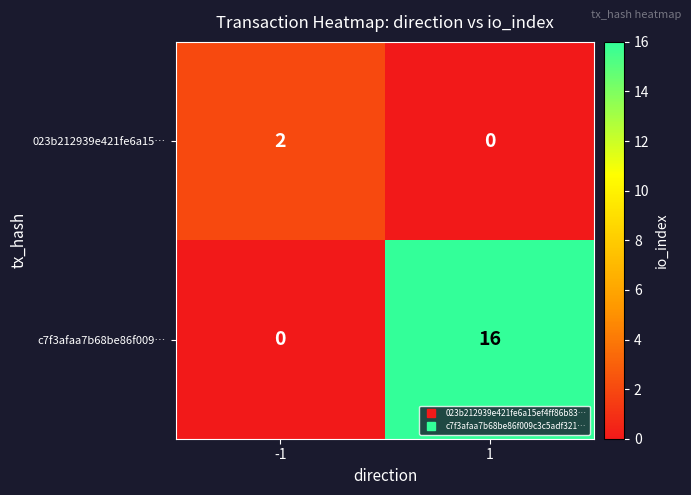

Which series has the largest total across all categories?

c7f3afaa7b68be86f009…